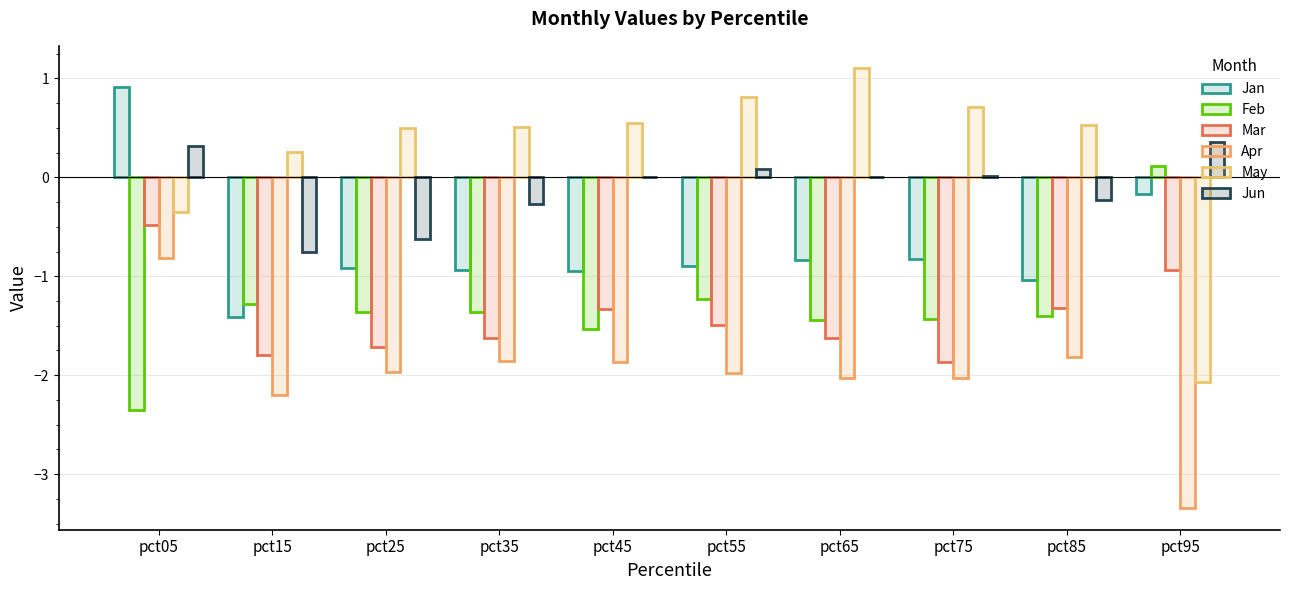

What is the value of the May bar at the 1st from the left?

-0.3